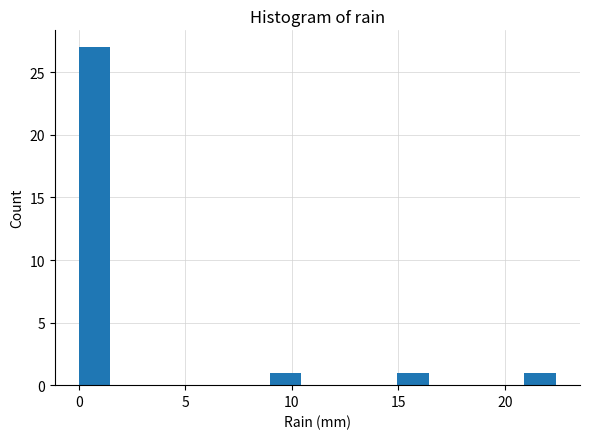

Around what value on the x-axis is the tallest bar? Give the approximate position of its centre, as read against the axis.

0.5